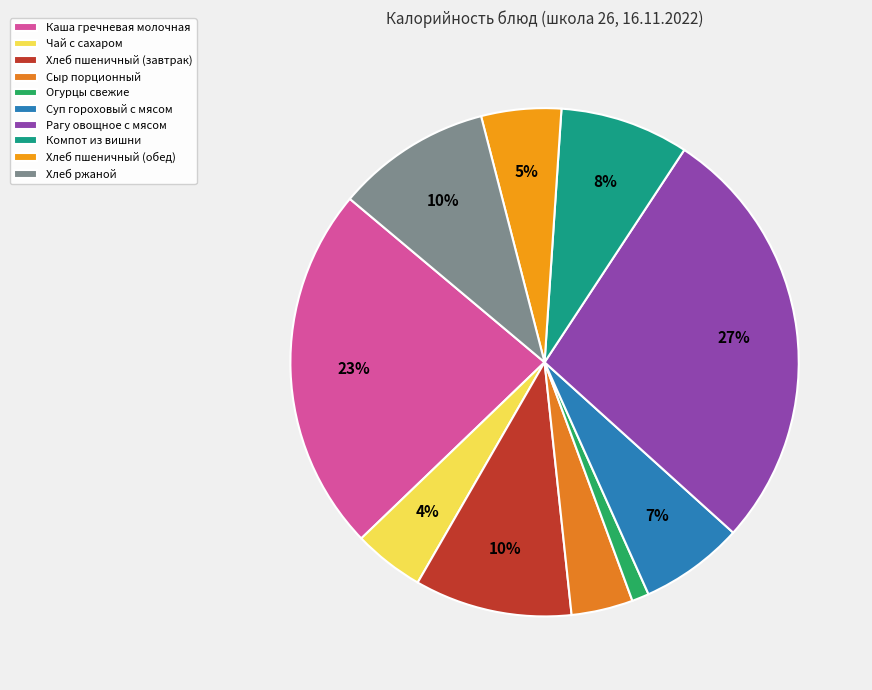

Combined, what portion of the pie is Сыр порционный and Рагу овощное с мясом?

31.3%